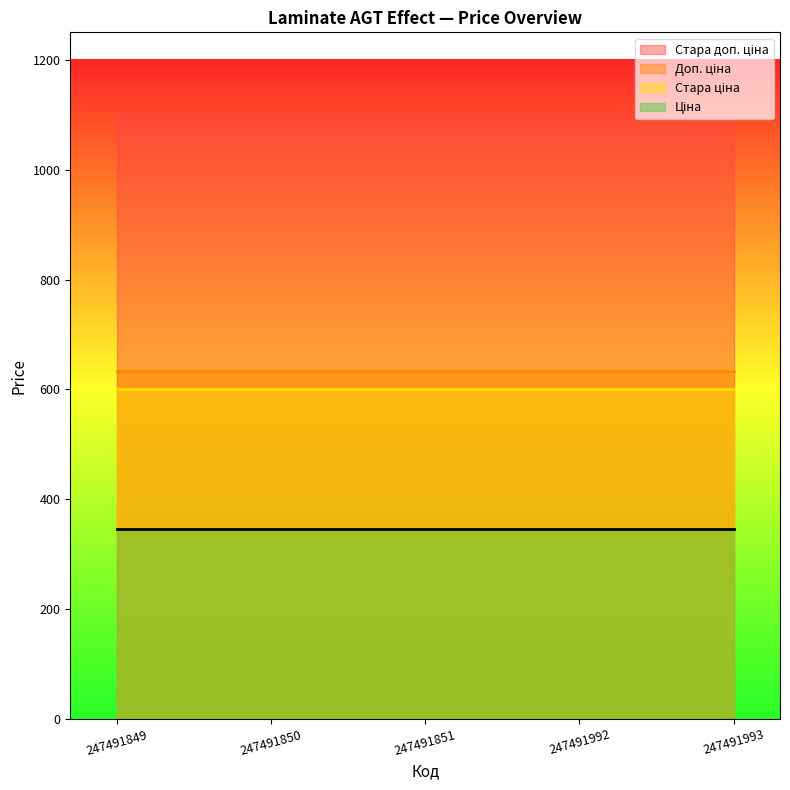

Which series has the largest total across all categories?

Стара доп. ціна